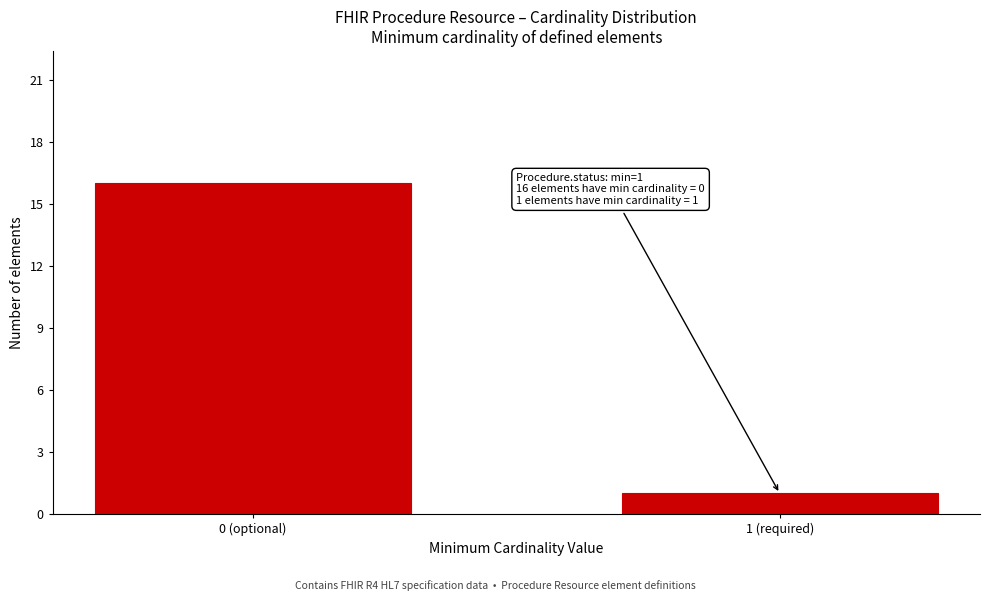

Reading left to right, transcribe all the data shown in this chart.

0 (optional)=16	1 (required)=1